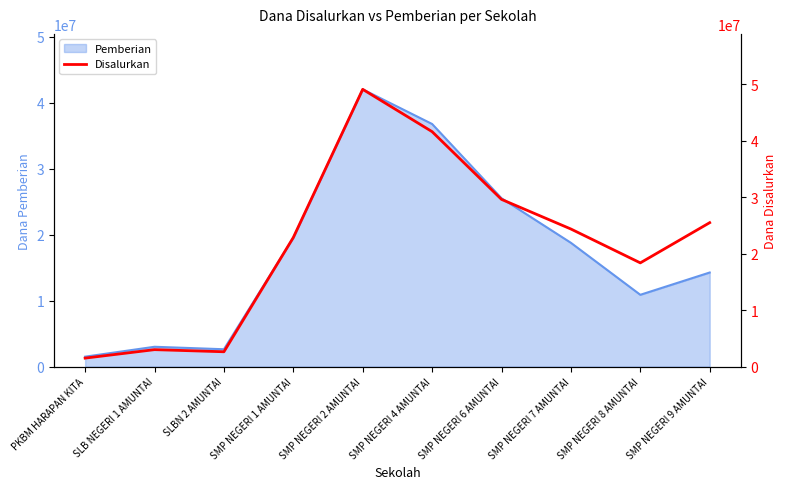

Does the chart display data point markers on the line(s)?

No